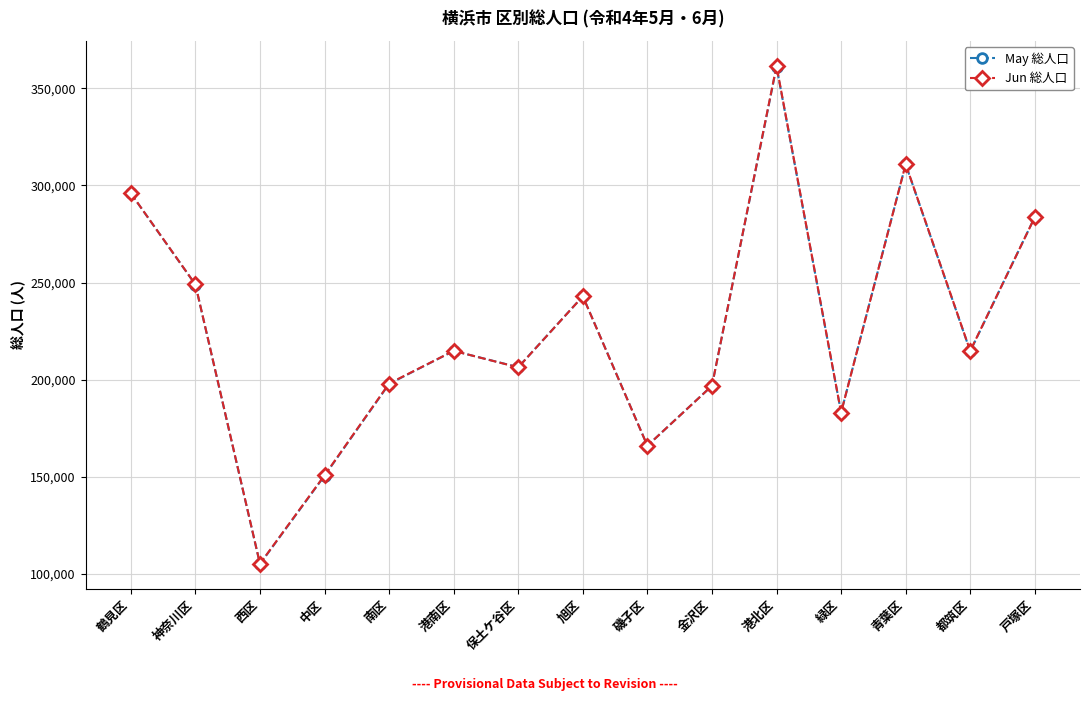

What position from the right is 港南区?

10